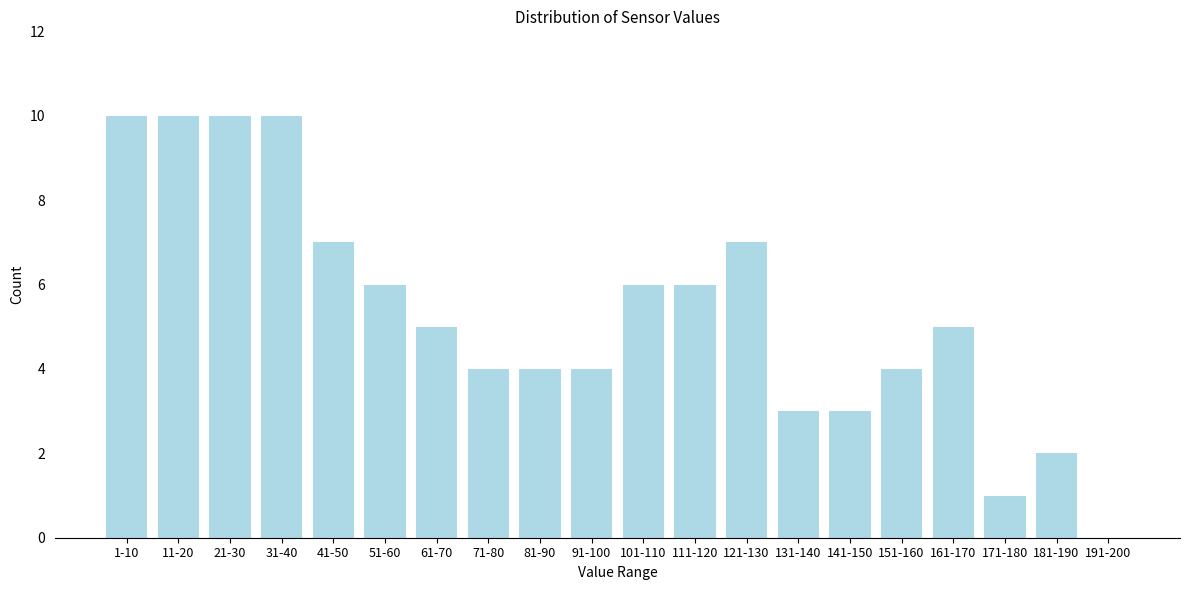

Reading right to left, transcribe all the data shown in this chart.

191-200=0	181-190=2	171-180=1	161-170=5	151-160=4	141-150=3	131-140=3	121-130=7	111-120=6	101-110=6	91-100=4	81-90=4	71-80=4	61-70=5	51-60=6	41-50=7	31-40=10	21-30=10	11-20=10	1-10=10